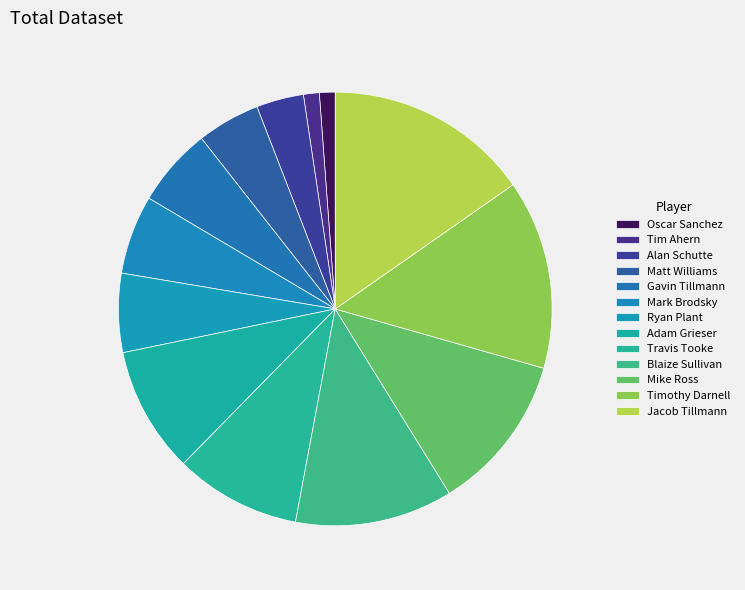

What is the largest slice in the pie chart?

Jacob Tillmann